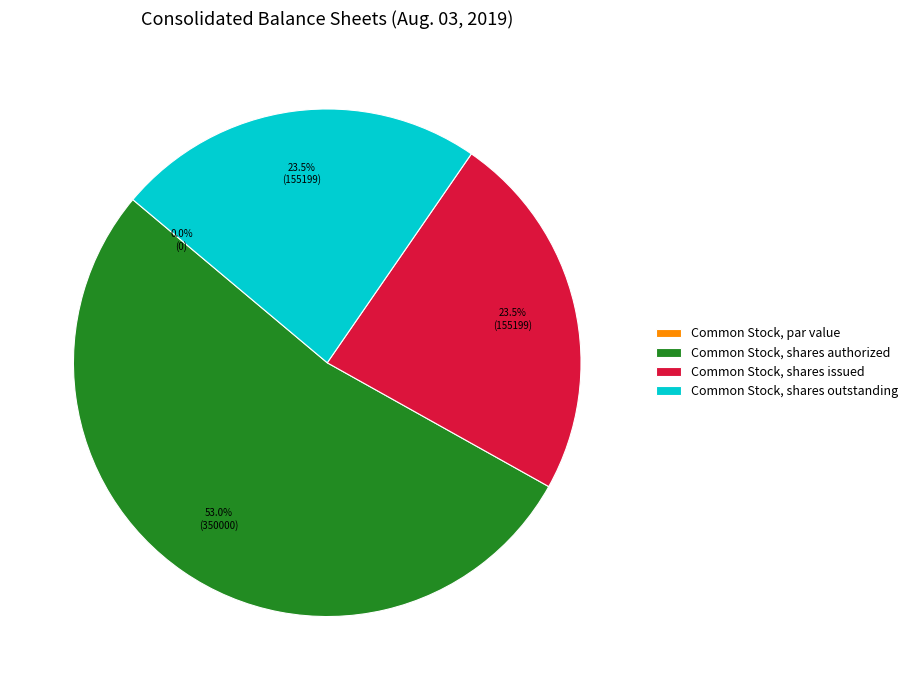

What portion of the pie excludes Common Stock, shares authorized?

47.0%